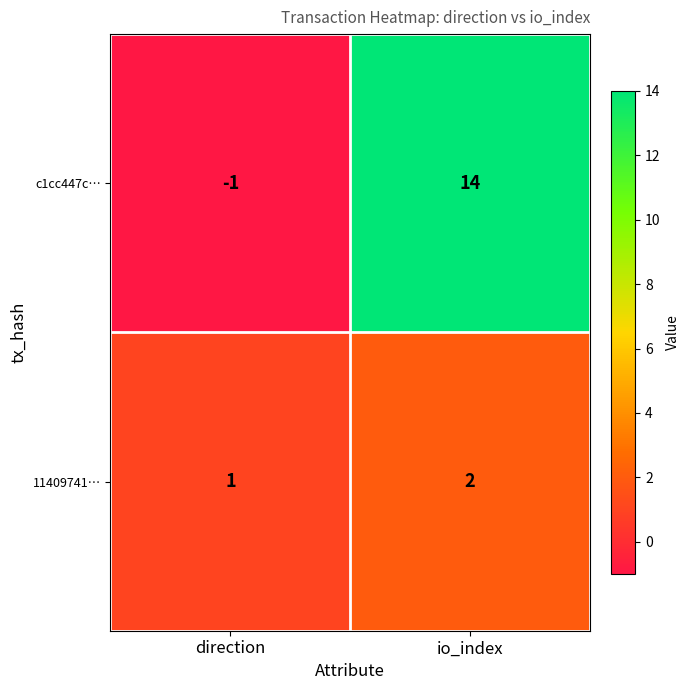

Count the number of categories in the chart.

2